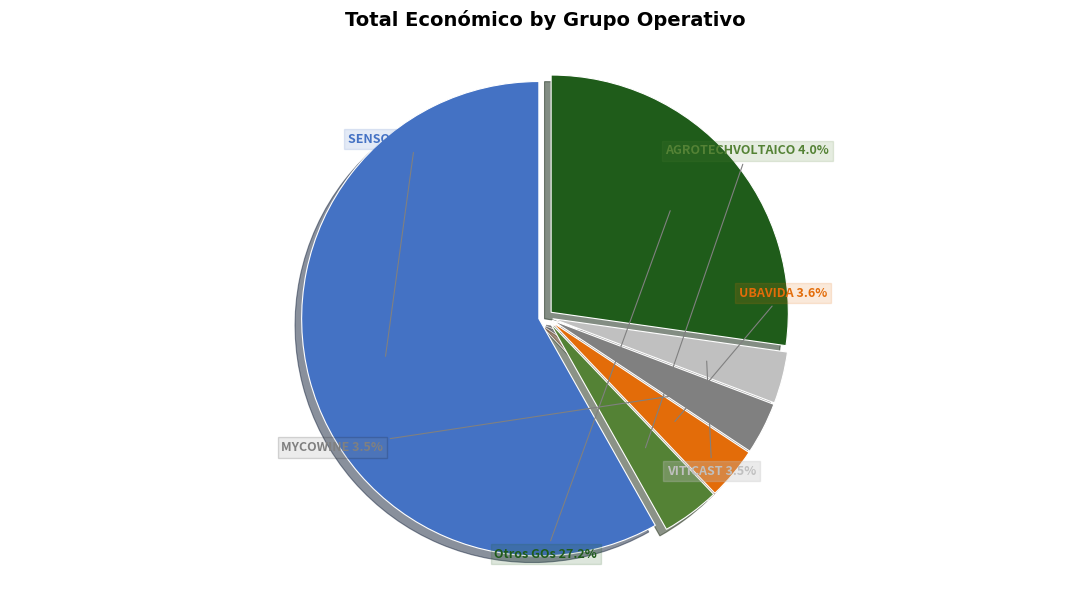

How many segments does this pie chart have?

6